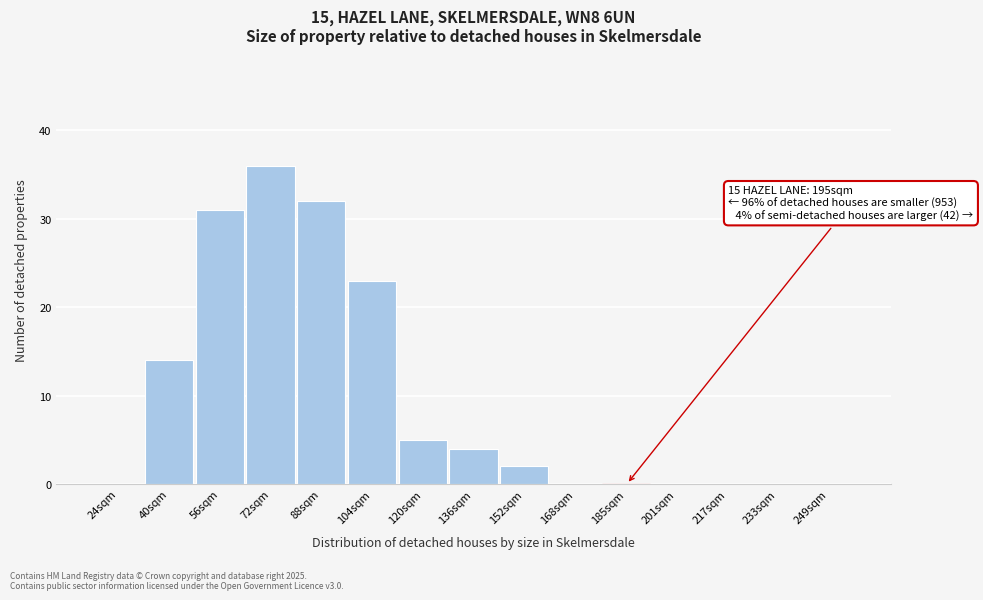

Reading right to left, extract all data points from this chart.

249sqm=0	233sqm=0	217sqm=0	201sqm=0	185sqm=0	168sqm=0	152sqm=2	136sqm=4	120sqm=5	104sqm=23	88sqm=32	72sqm=36	56sqm=31	40sqm=14	24sqm=0